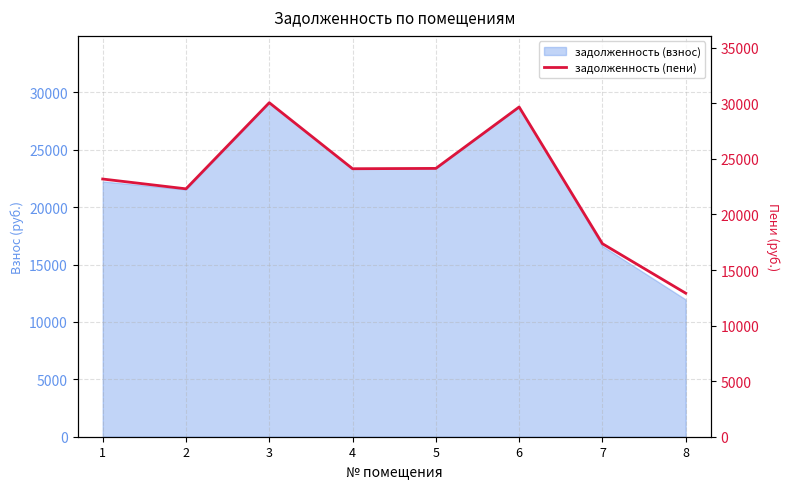

What is the maximum value shown in the chart?

30061.5